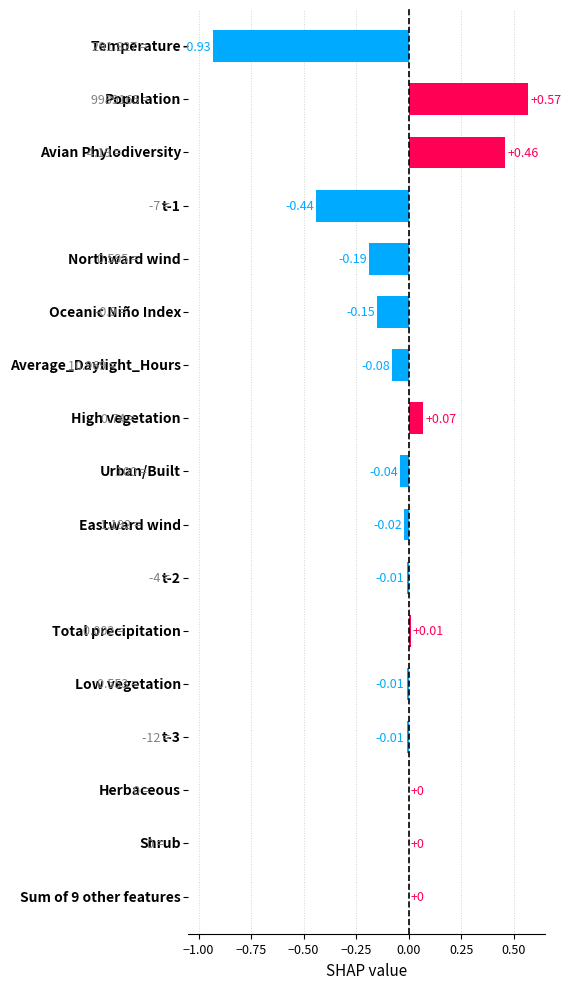

What is the value of the 2nd bar from the left?

0.6